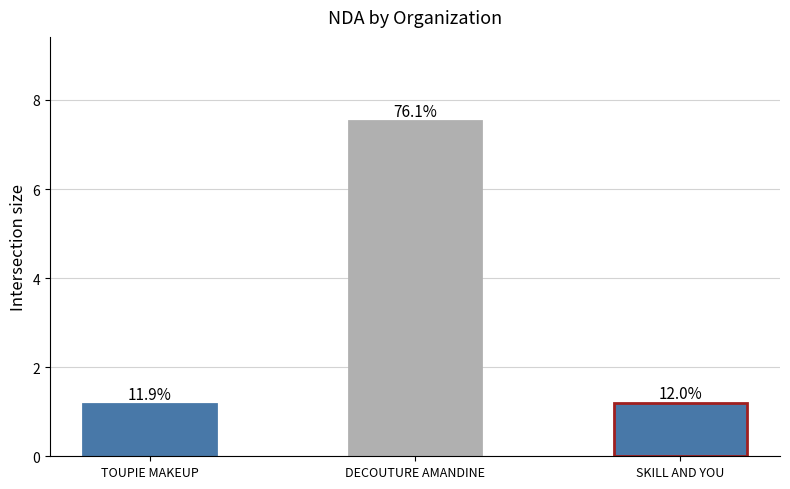

Rank the categories by value from highest to lowest.

DECOUTURE AMANDINE, SKILL AND YOU, TOUPIE MAKEUP